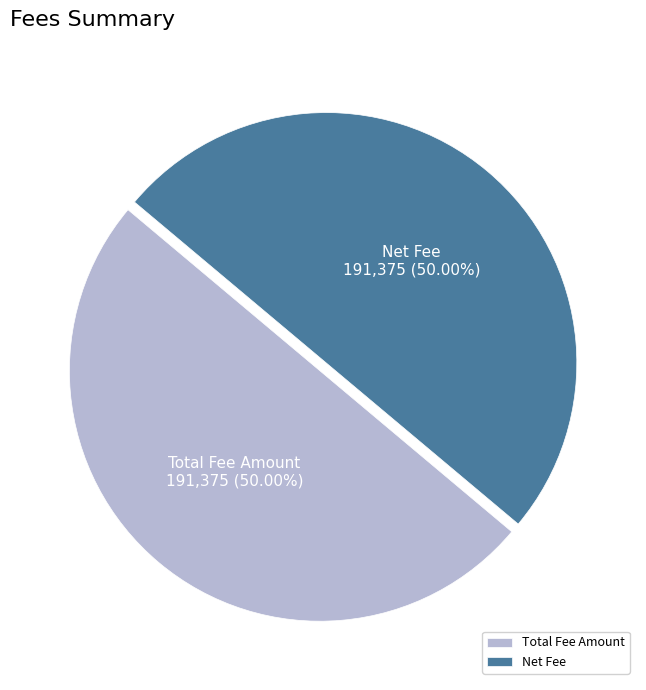

To the nearest percent, what percentage of the pie is Net Fee?

50%